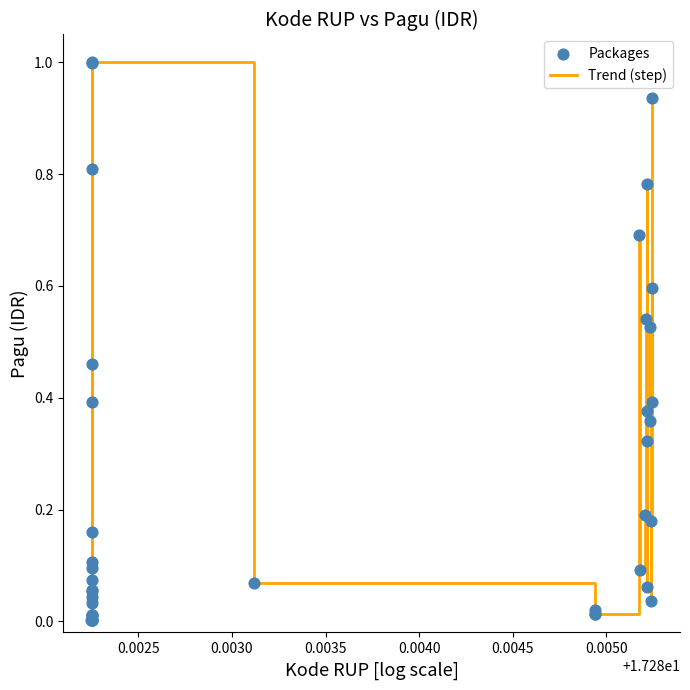

What is the difference between the maximum and minimum values?

1.0